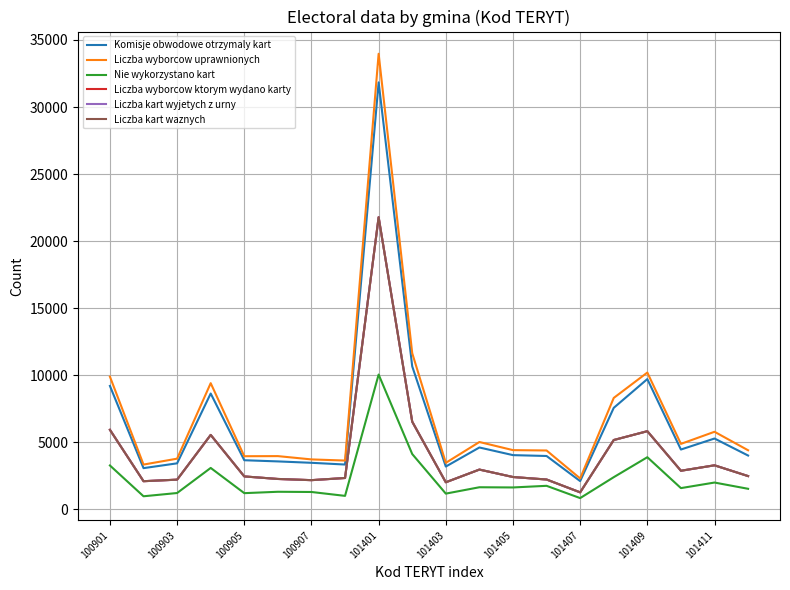

What is the difference between the maximum and second lowest values in the Liczba wyborcow uprawnionych series?

30634